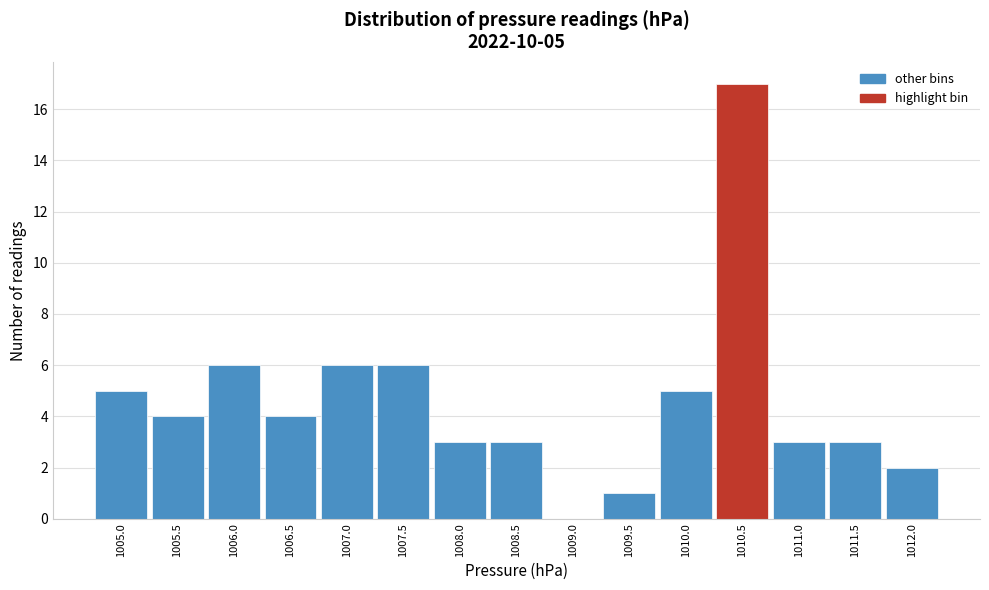

Reading right to left, what are all the values shown in this chart?

1012.0=2	1011.5=3	1011.0=3	1010.5=17	1010.0=5	1009.5=1	1009.0=0	1008.5=3	1008.0=3	1007.5=6	1007.0=6	1006.5=4	1006.0=6	1005.5=4	1005.0=5